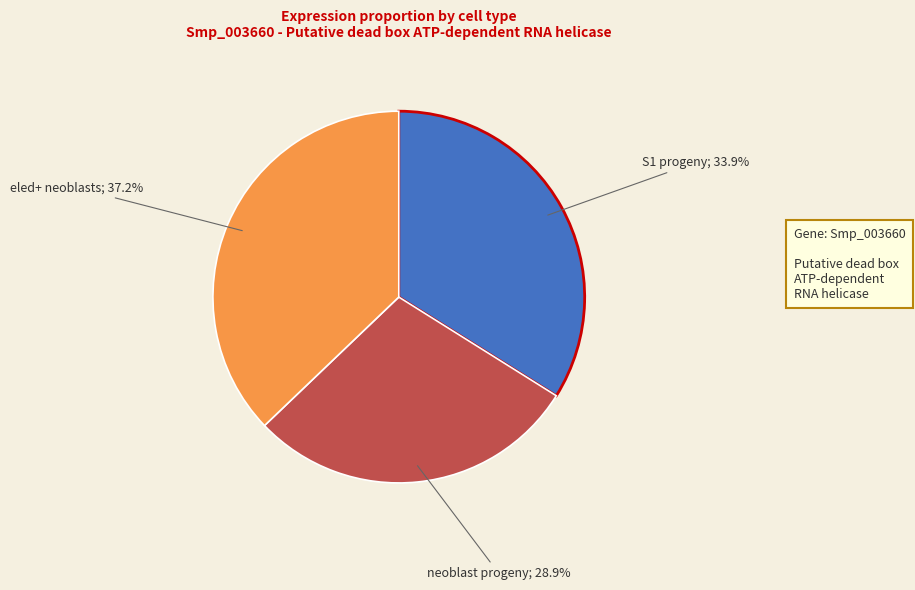

Does any single category account for the majority?

No